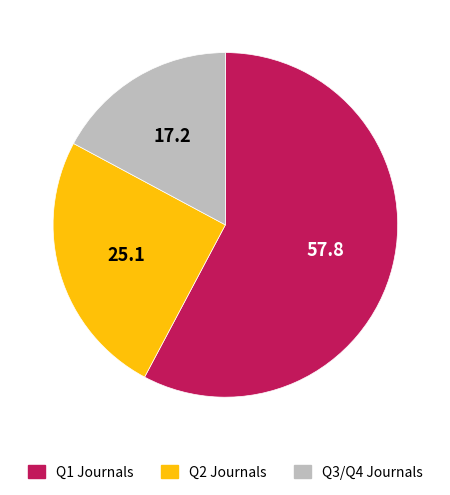

Rank the categories by value from highest to lowest.

Q1 Journals, Q2 Journals, Q3/Q4 Journals